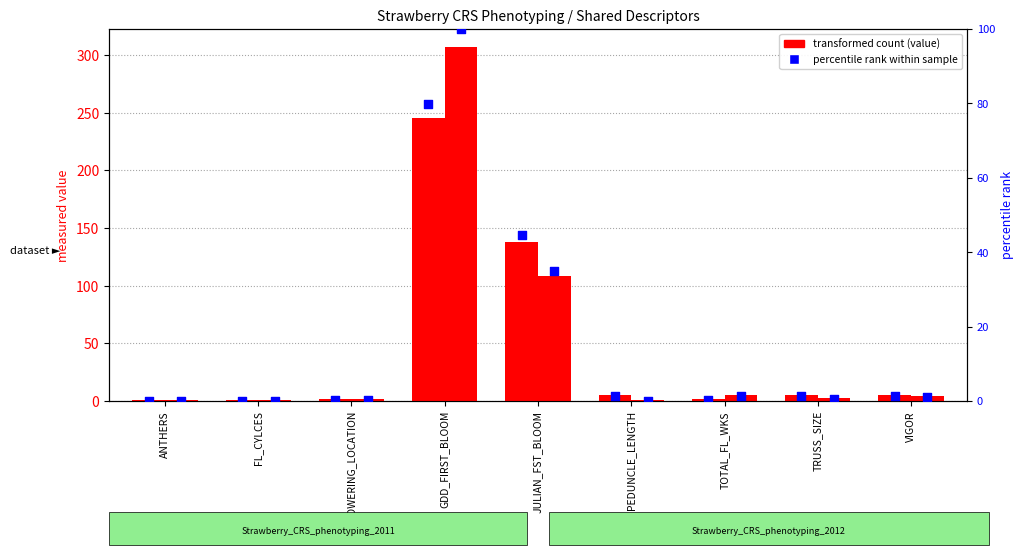

Which series contains the lowest Y value?

percentile rank 2011